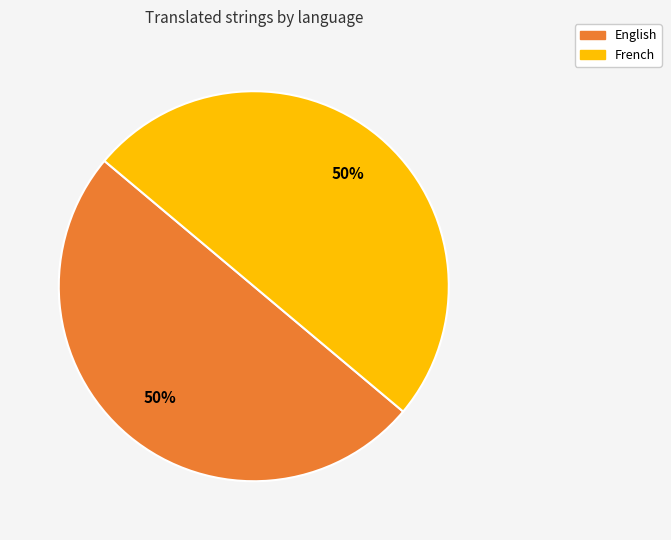

To the nearest percent, what is the average slice percentage?

50%